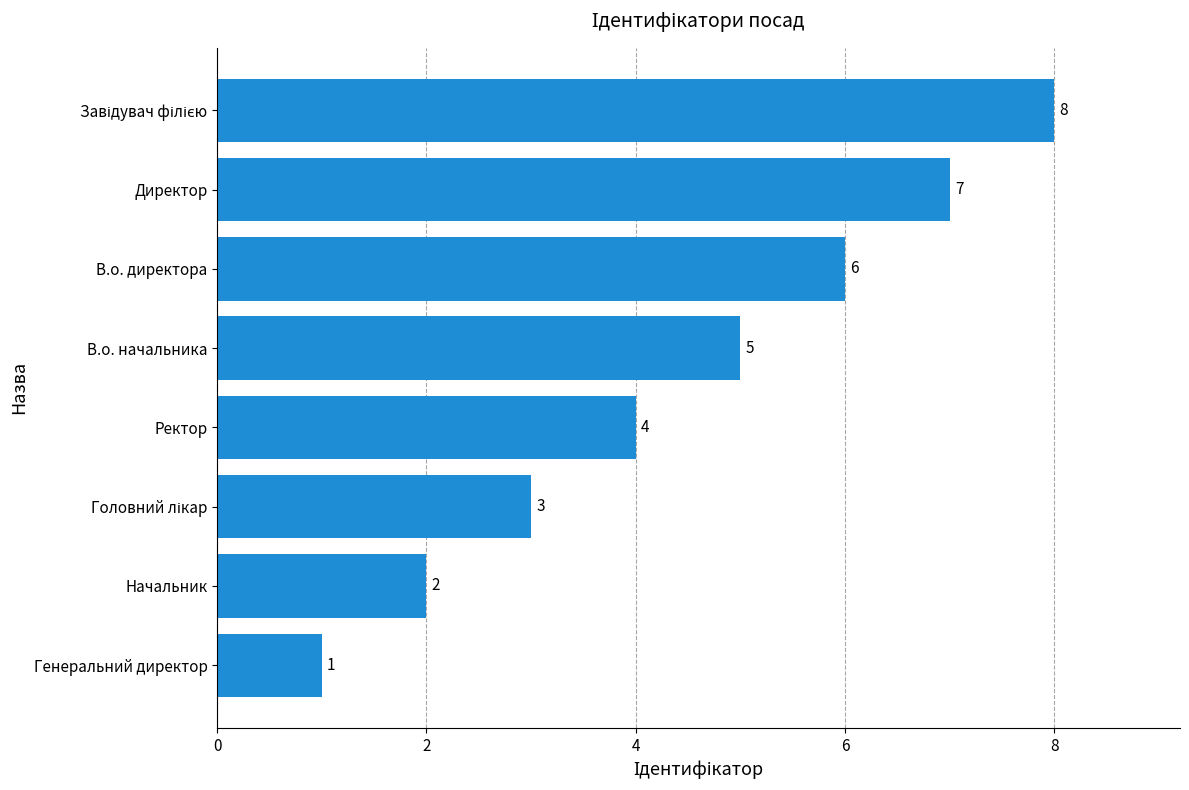

Count the values in the range 3 to 7.

5